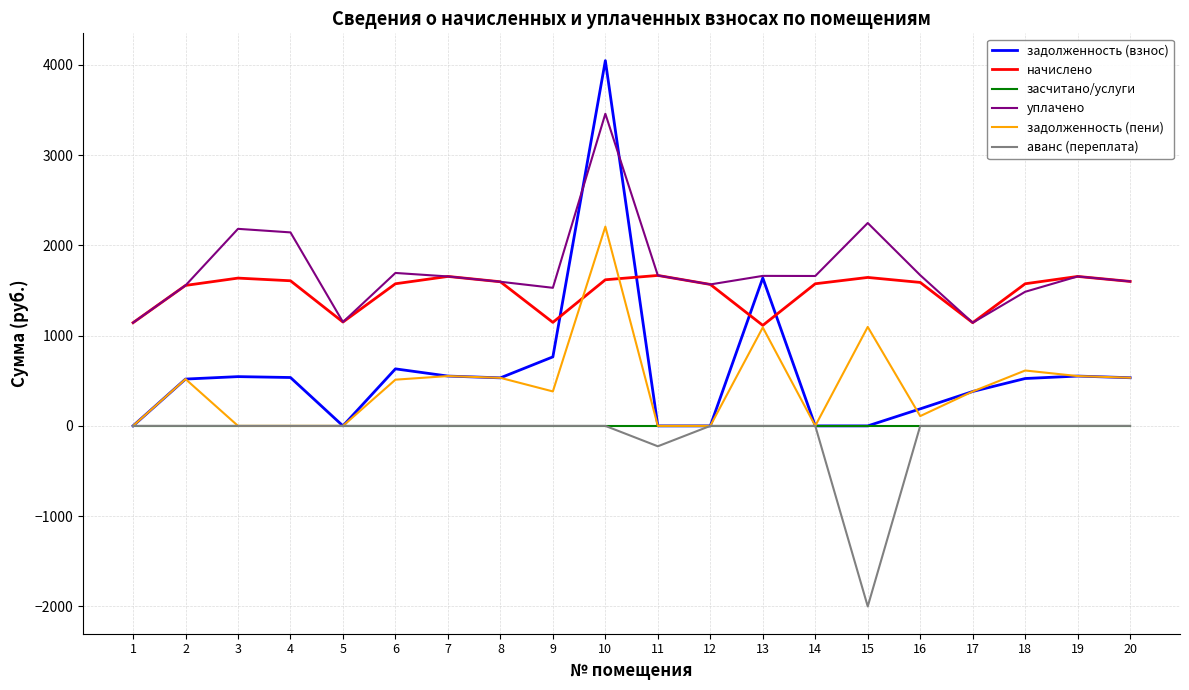

How many lines are shown in the chart?

6